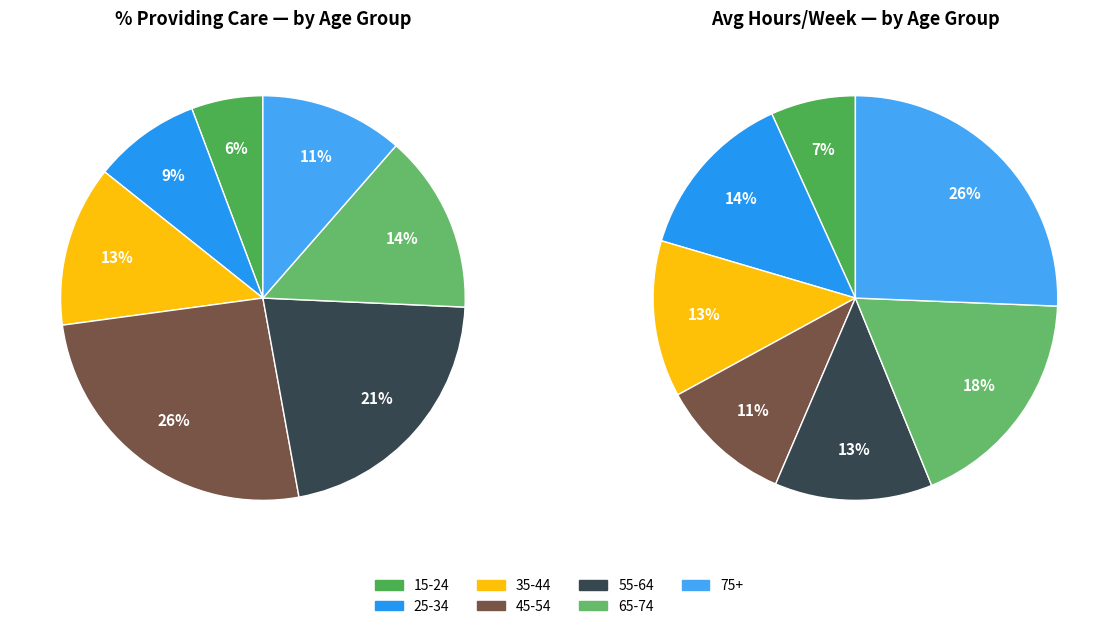

Which category has the smallest portion of the pie?

15-24